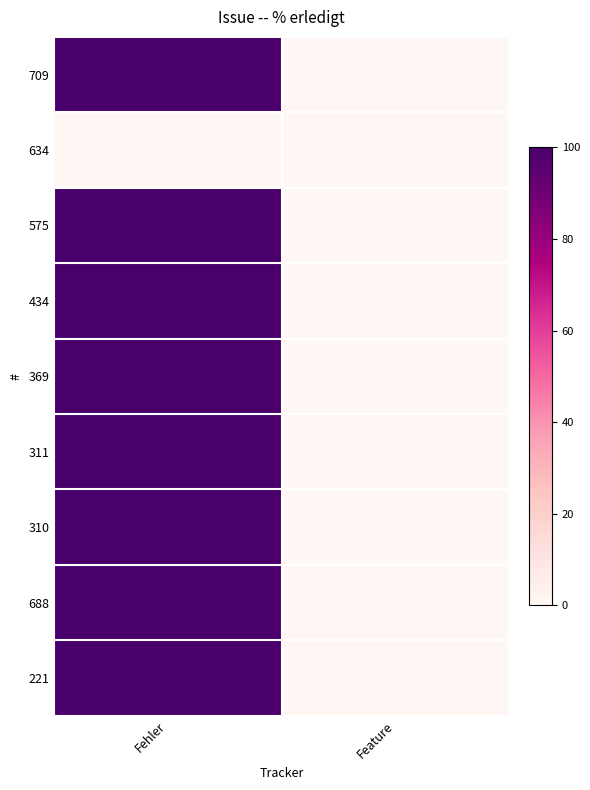

Reading left to right, transcribe all the data shown in this chart.

709: Fehler=100	Feature=0
634: Fehler=0	Feature=0
575: Fehler=100	Feature=0
434: Fehler=100	Feature=0
369: Fehler=100	Feature=0
311: Fehler=100	Feature=0
310: Fehler=100	Feature=0
688: Fehler=100	Feature=0
221: Fehler=100	Feature=0